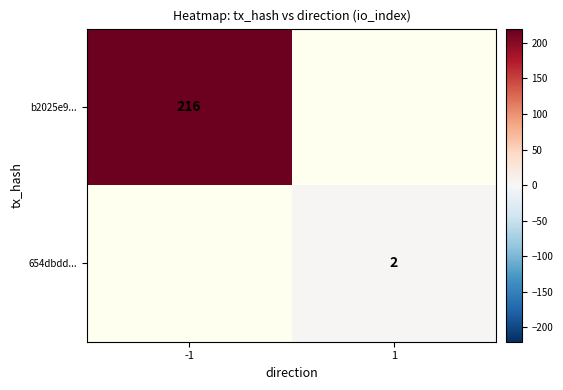

True or false: 654dbdd... has a value of 2 at 1.

True